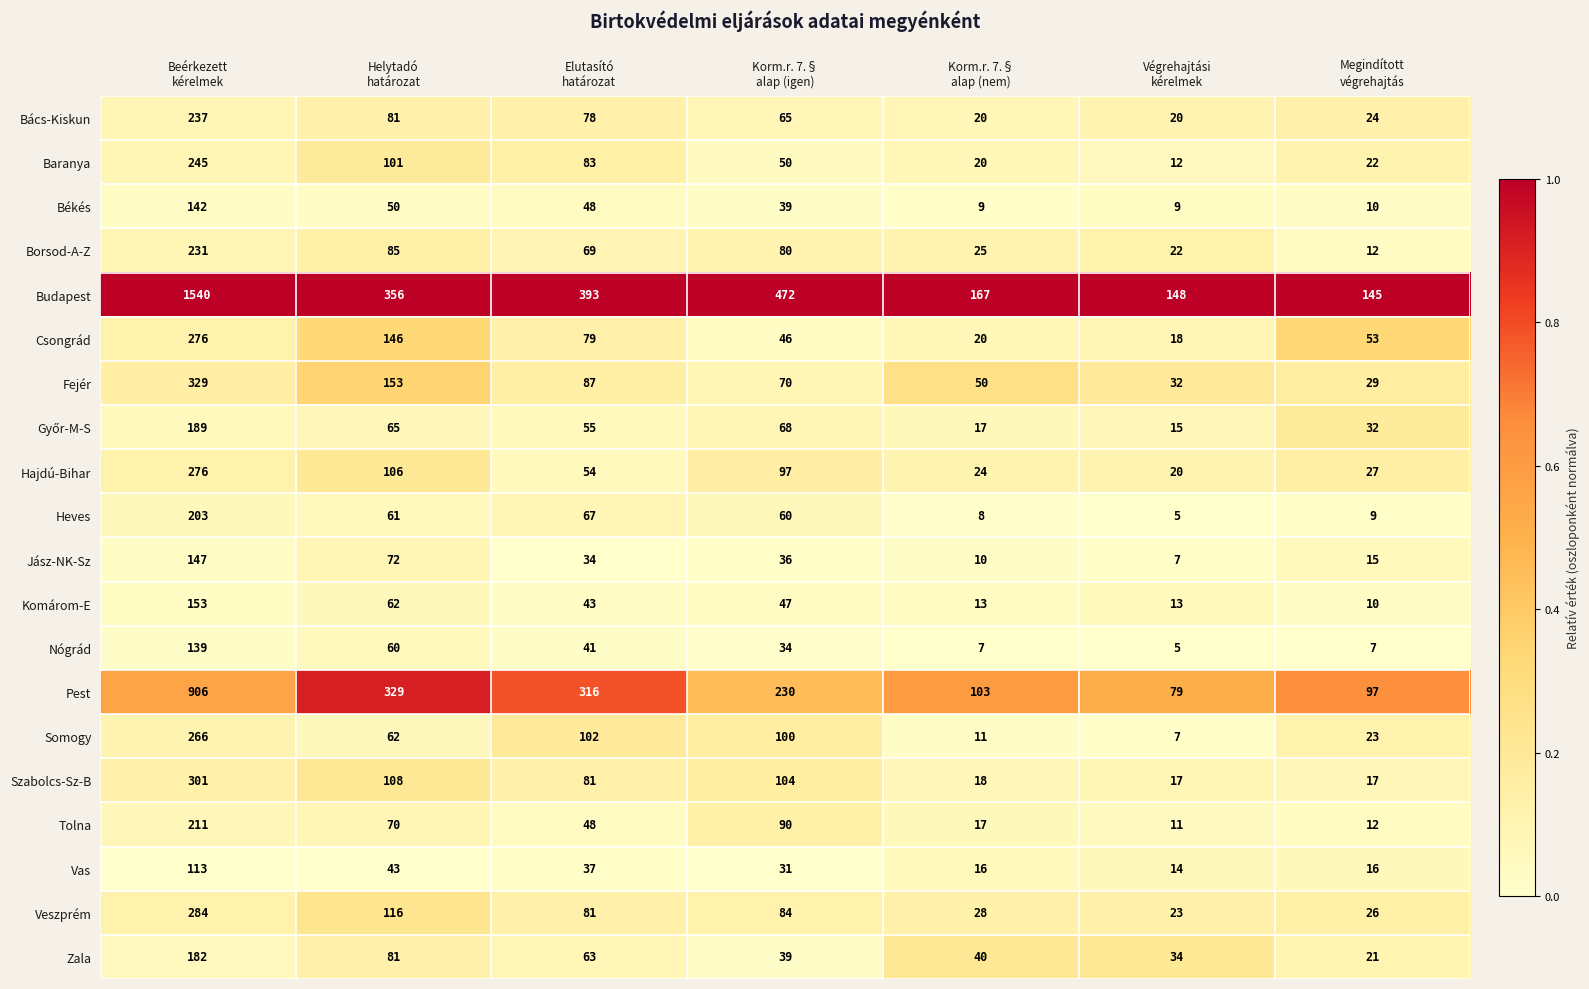

Which series has the largest total across all categories?

Budapest